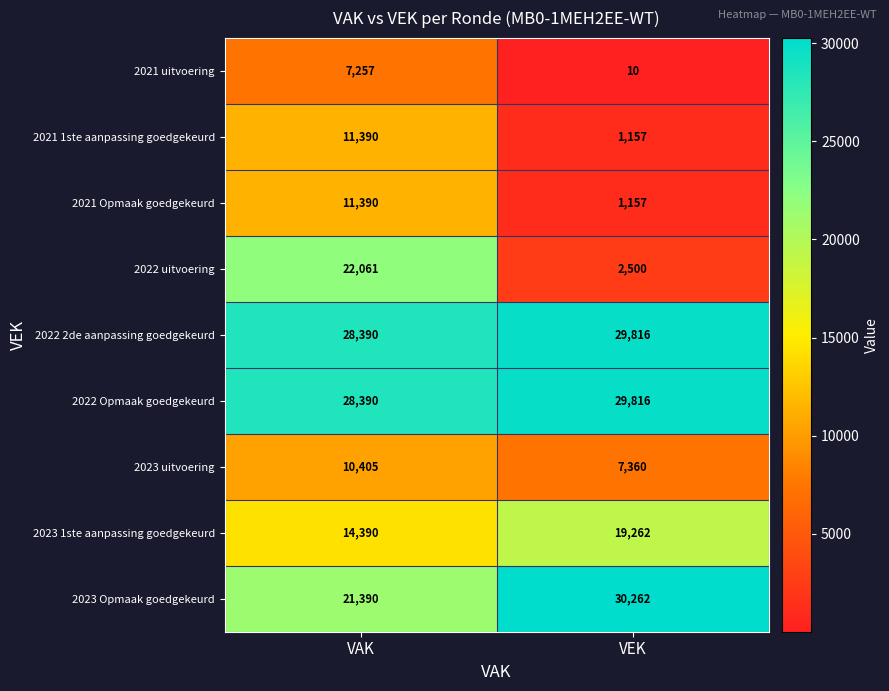

What value does the 2021 uitvoering series have at VAK?

7257